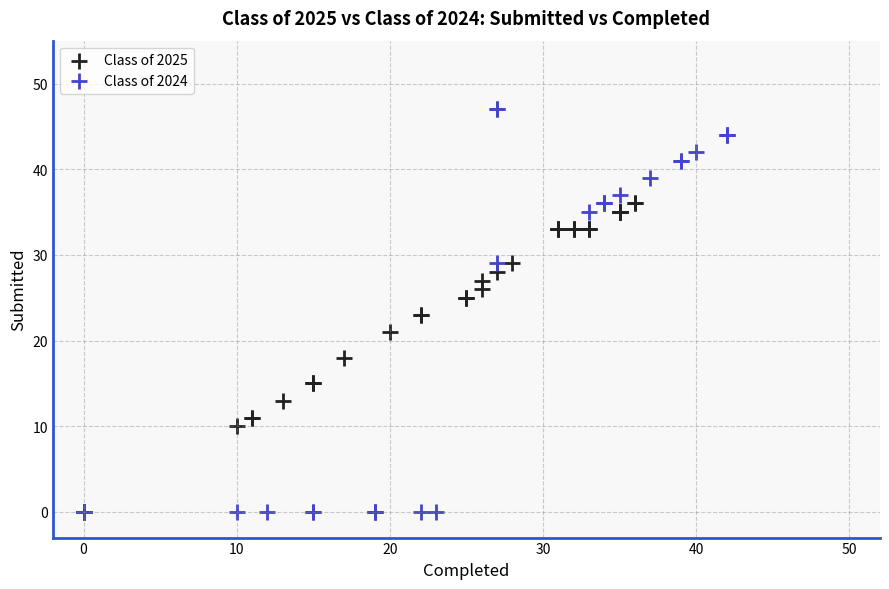

Which series has the widest spread of Y values?

Class of 2024